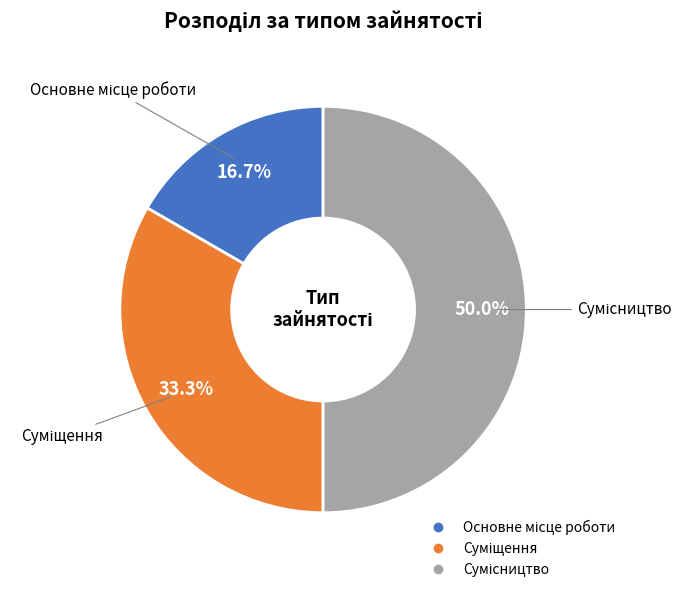

Count the number of slices in the pie.

3